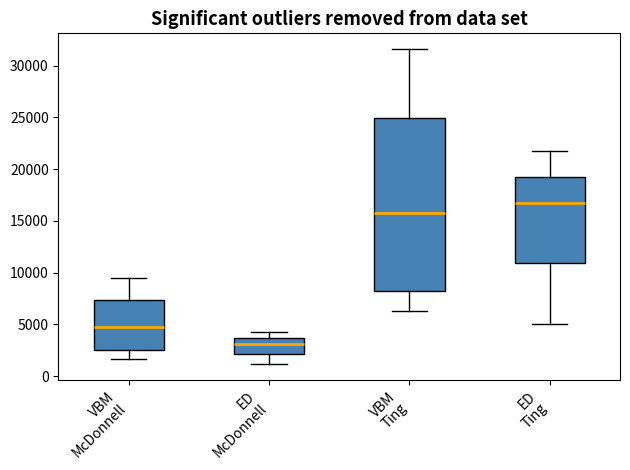

Reading left to right, read every box against the y-axis: the position of its median line, the range the box covers, and the ends of its whiskers. The values are not printed on the chart, so give them approximately, as read against the axis.

VBM McDonnell: median 4500, box 2500 to 7500, whiskers 1500 to 9500
ED McDonnell: median 3000, box 2000 to 3500, whiskers 1000 to 4000
VBM Ting: median 16000, box 8000 to 25000, whiskers 6500 to 31500
ED Ting: median 16500, box 11000 to 19000, whiskers 5000 to 22000